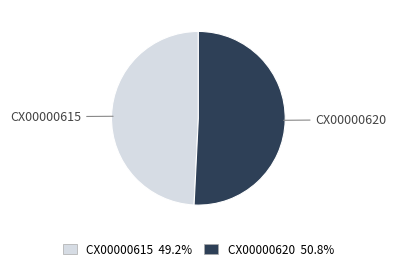

How many segments does this pie chart have?

2